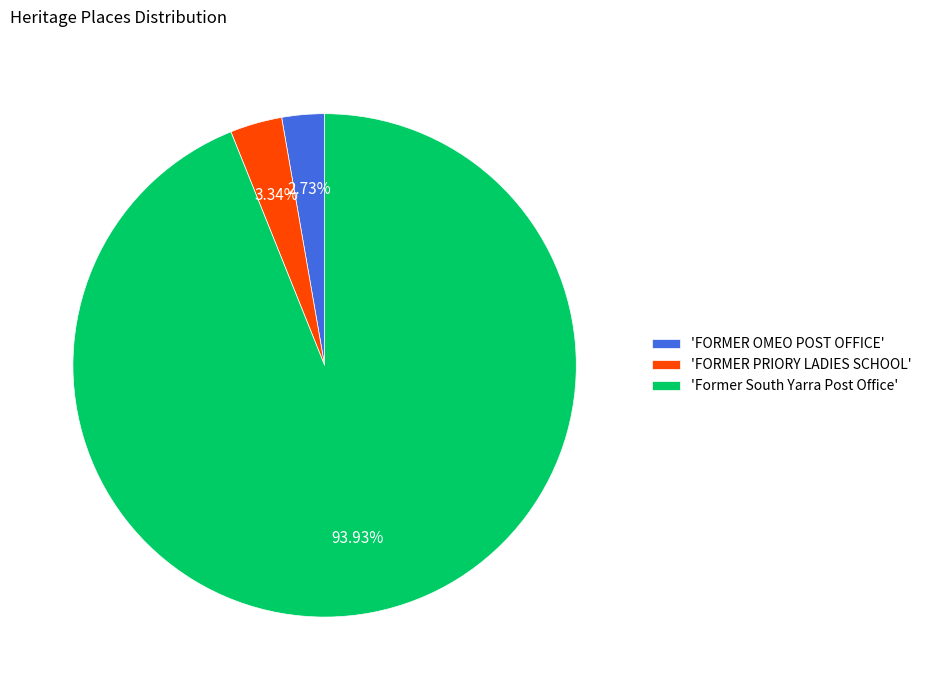

Combined, do 'FORMER PRIORY LADIES SCHOOL' and 'FORMER OMEO POST OFFICE' account for over 50%?

No